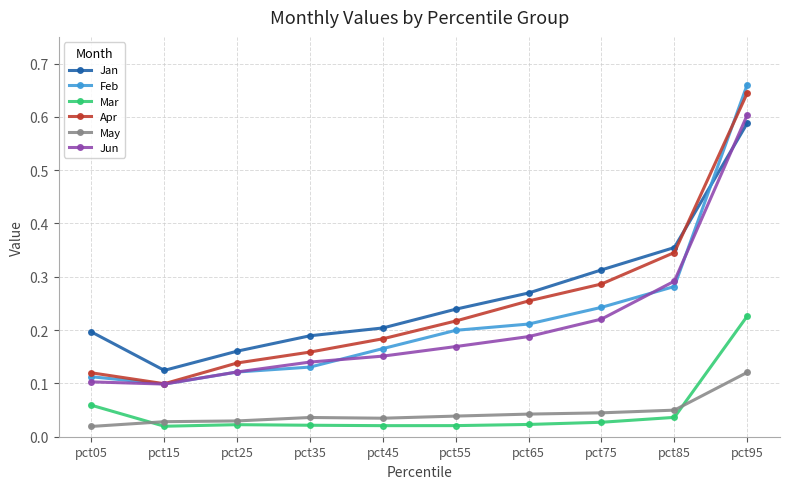

At how many categories does at least one series exceed 0?

10